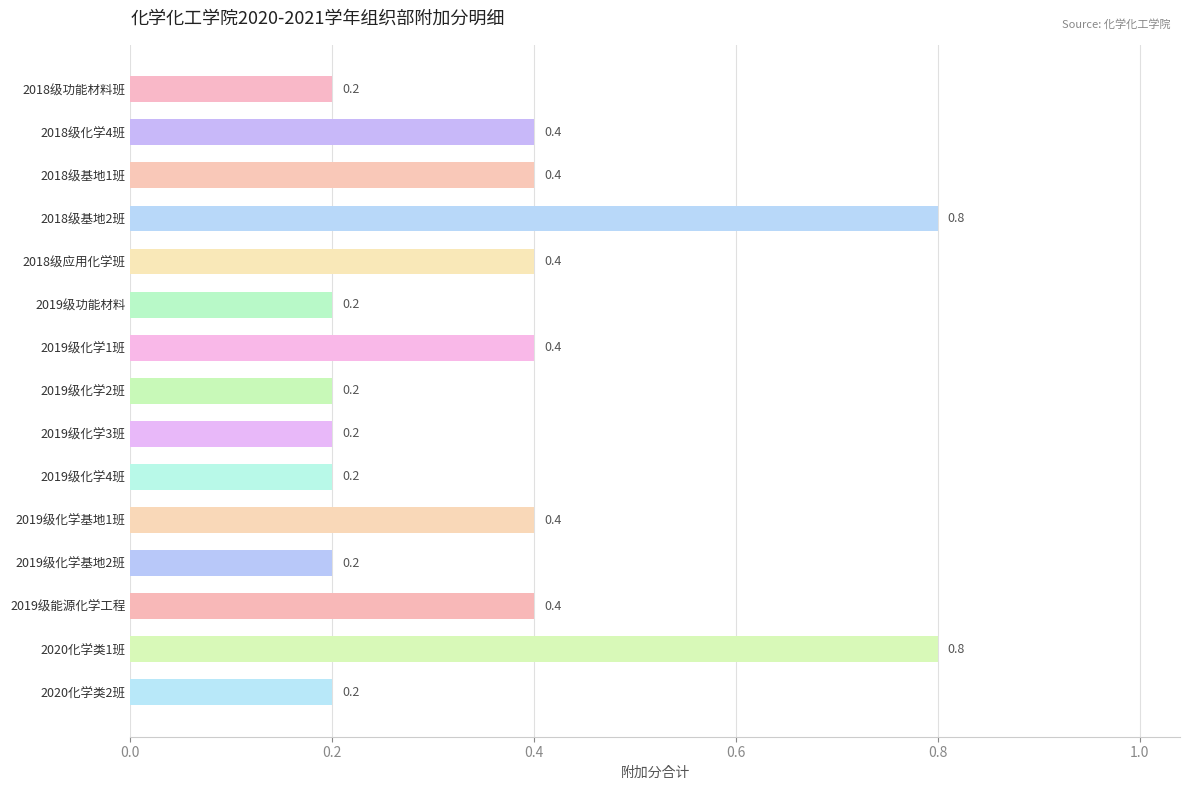

What is the difference between the maximum and minimum values?

0.6